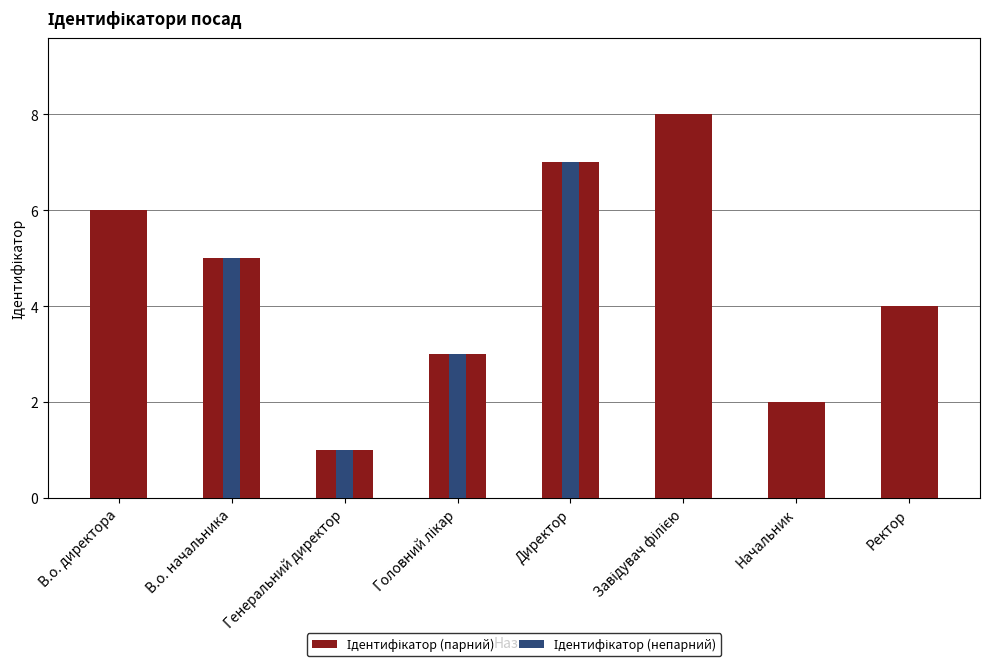

The Ідентифікатор (непарний) series shows 0 at Ректор. True or false?

True